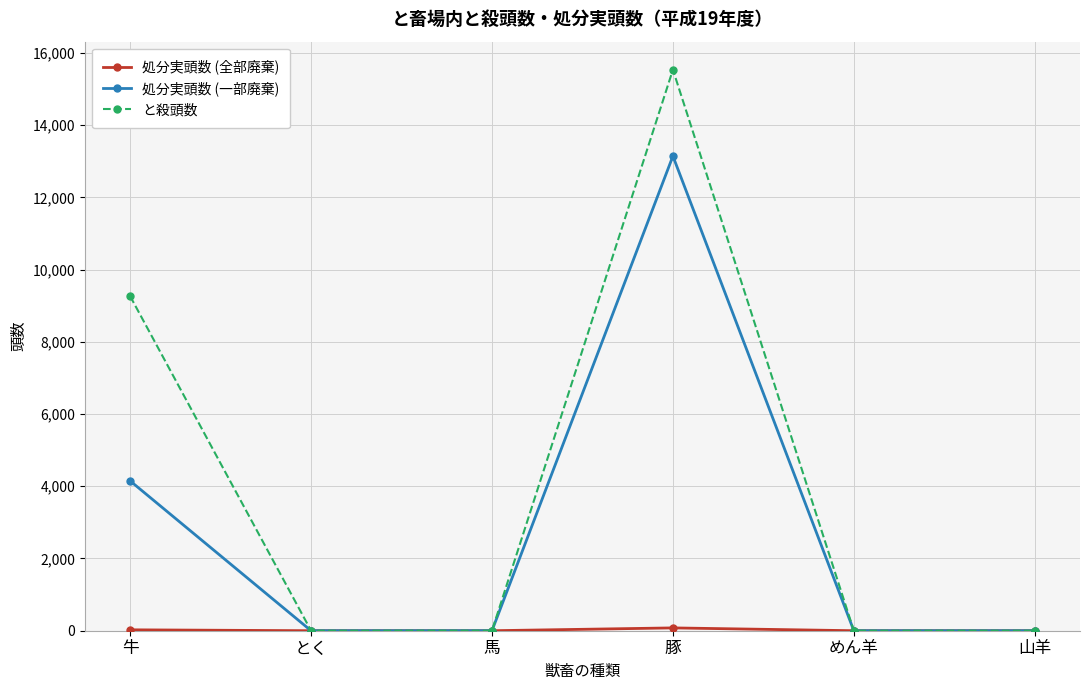

Is it true that と殺頭数 equals 0 at めん羊?

True